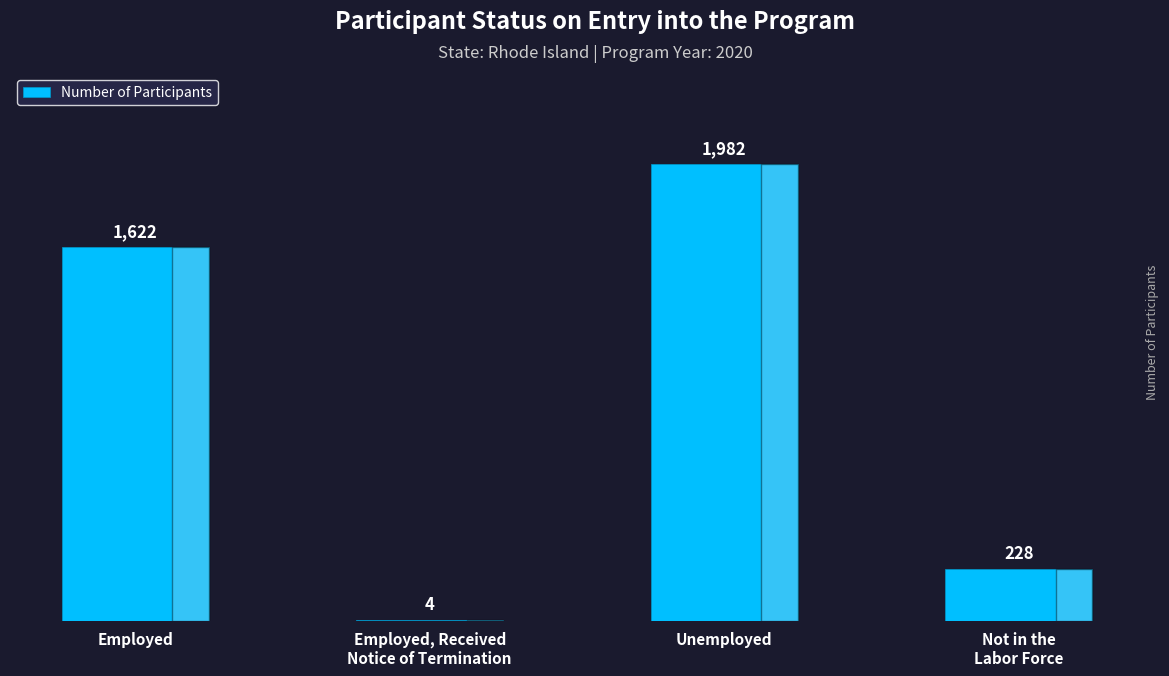

What is the difference between the values at Not in the
Labor Force and Unemployed?

1754